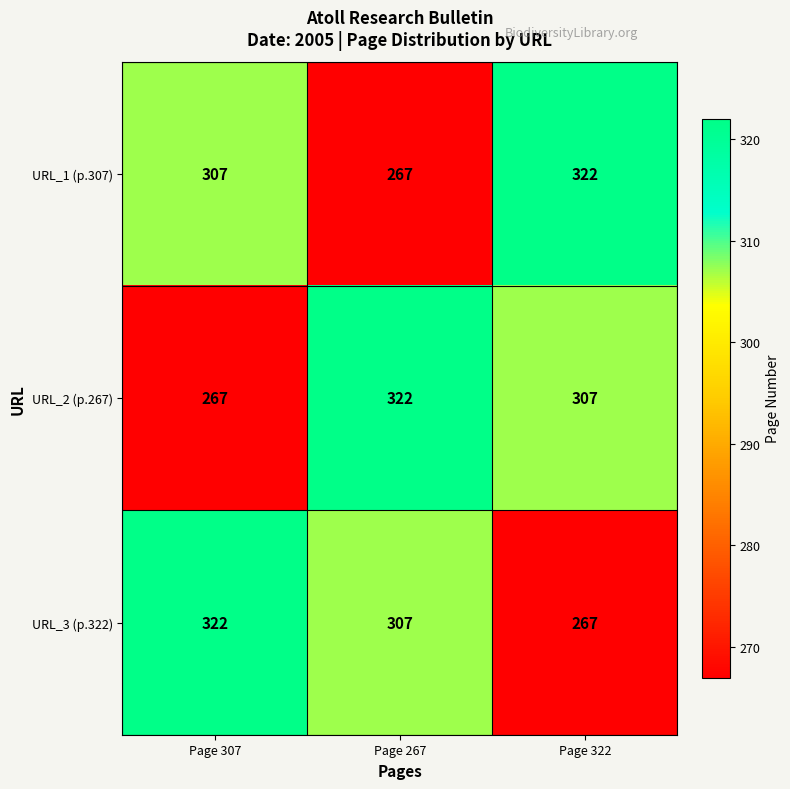

Reading right to left, extract all data points from this chart.

URL_1 (p.307): Page 322=322	Page 267=267	Page 307=307
URL_2 (p.267): Page 322=307	Page 267=322	Page 307=267
URL_3 (p.322): Page 322=267	Page 267=307	Page 307=322